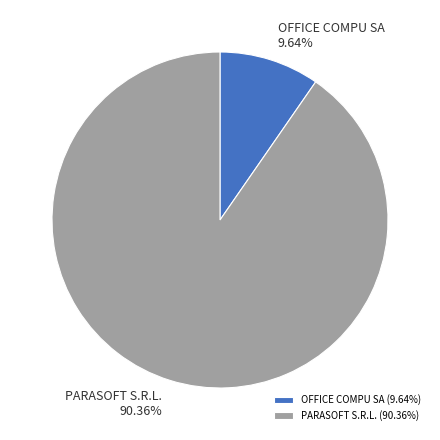

Which category has the biggest portion of the pie?

PARASOFT S.R.L.